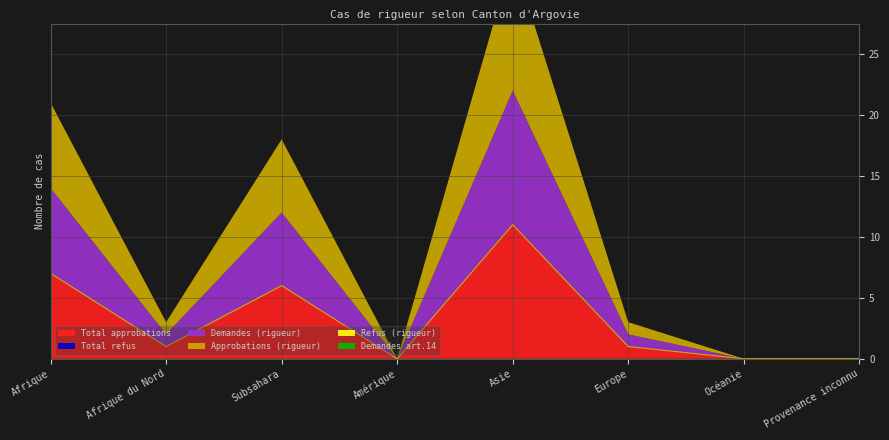

What is the highest value of the Approbations (rigueur) series?

11